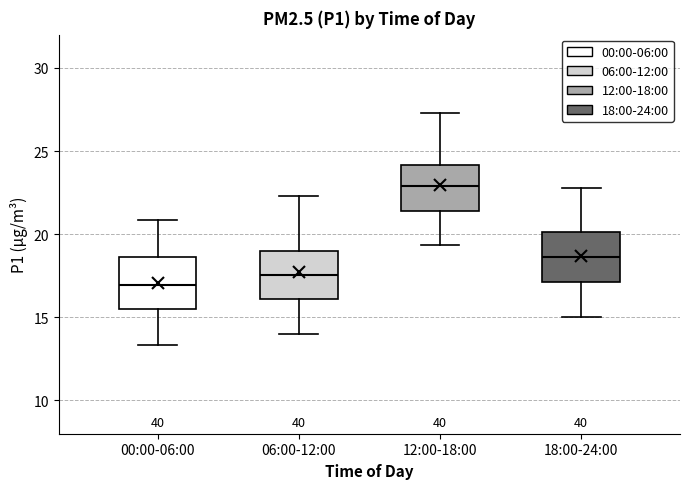

Where is the lower edge of the box for 00:00-06:00 on the y-axis? The values are not printed on the chart, so give them approximately, as read against the axis.

15.5